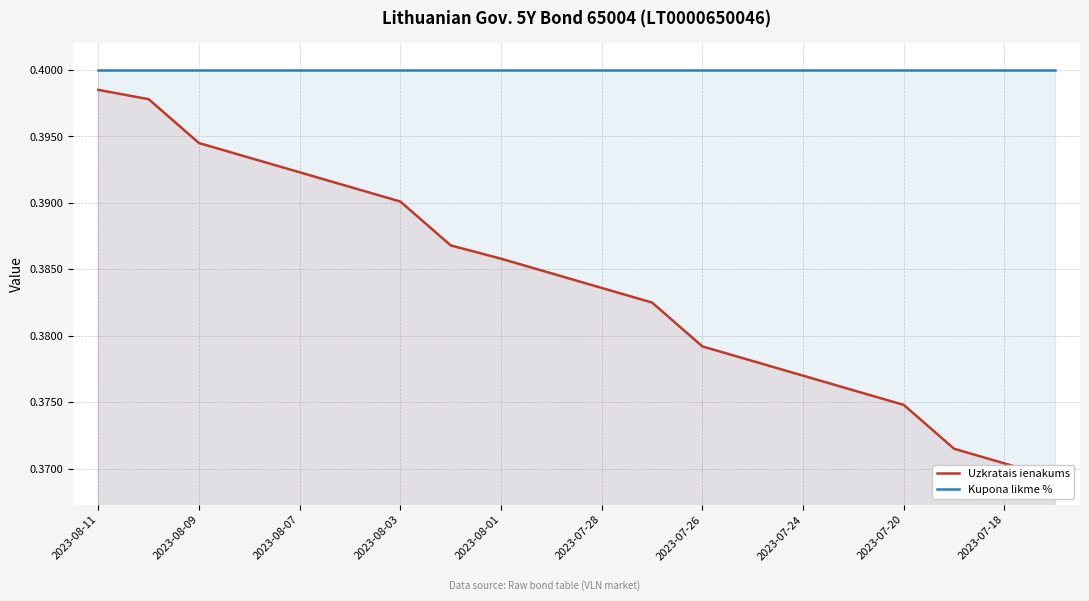

True or false: Uzkratais ienakums and Kupona likme % intersect in this chart.

False